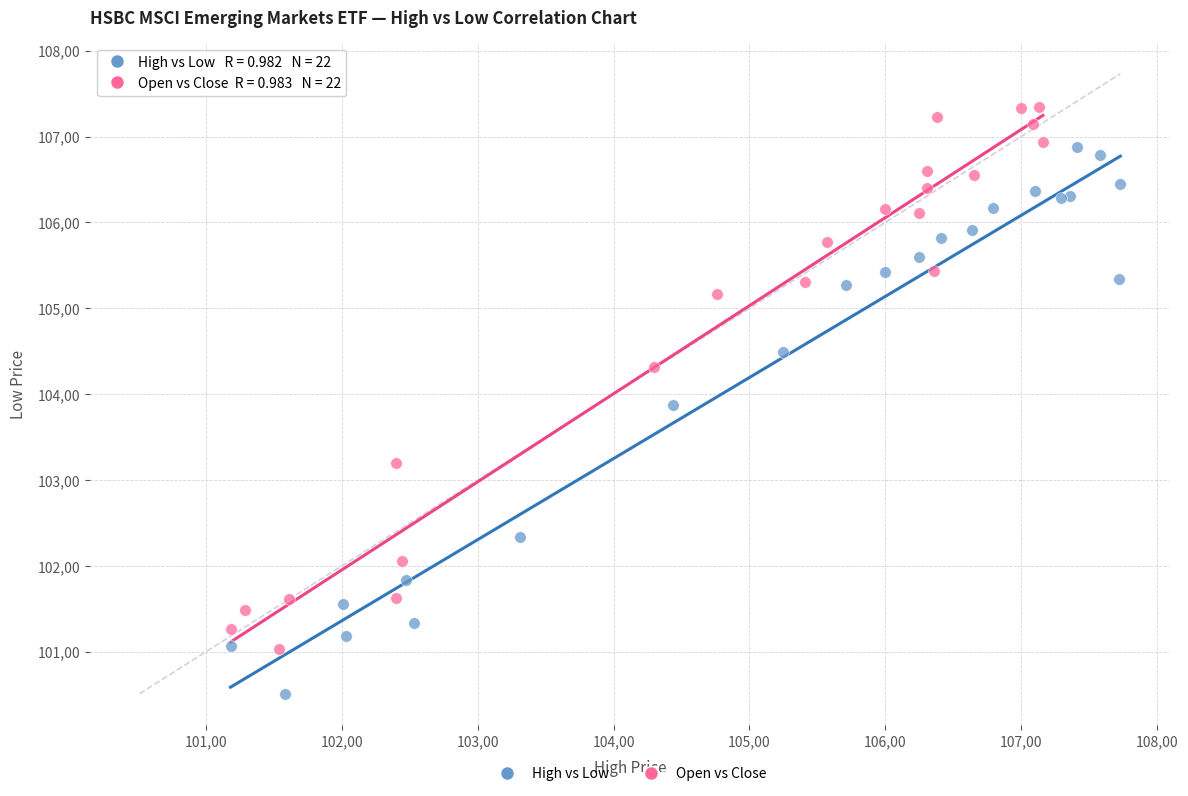

Which series reaches the maximum Y coordinate?

Open vs Close